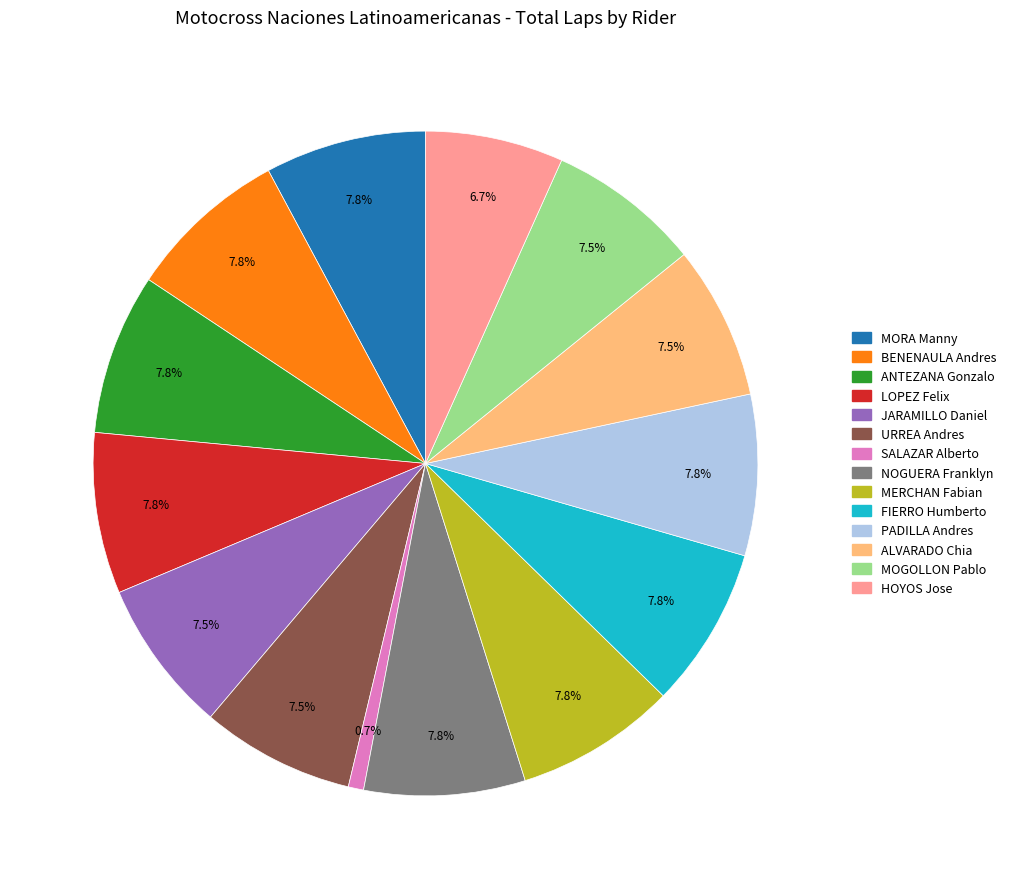

How many slices are in this pie chart?

14